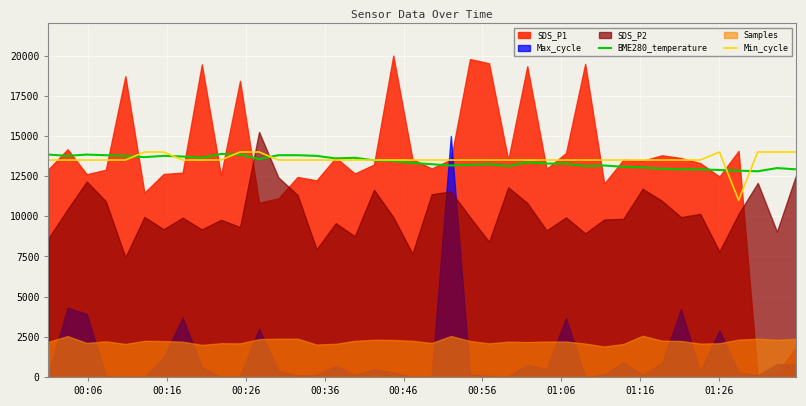

What is the maximum value for BME280_temperature?

13880